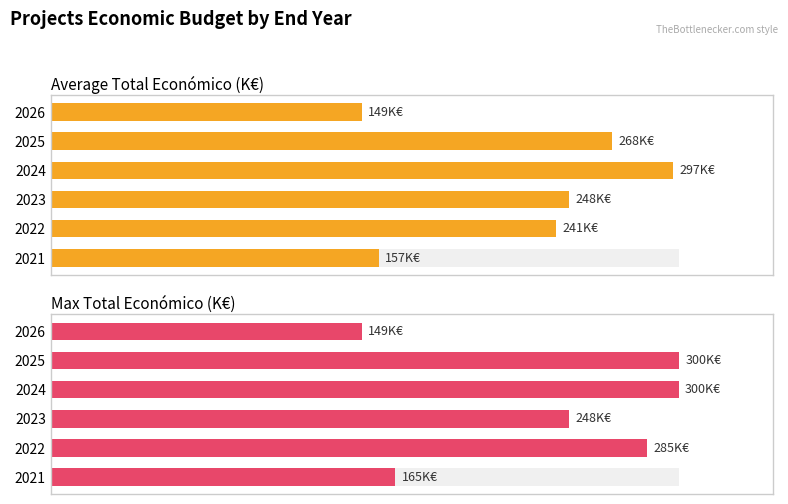

Does the chart contain stacked bars?

No